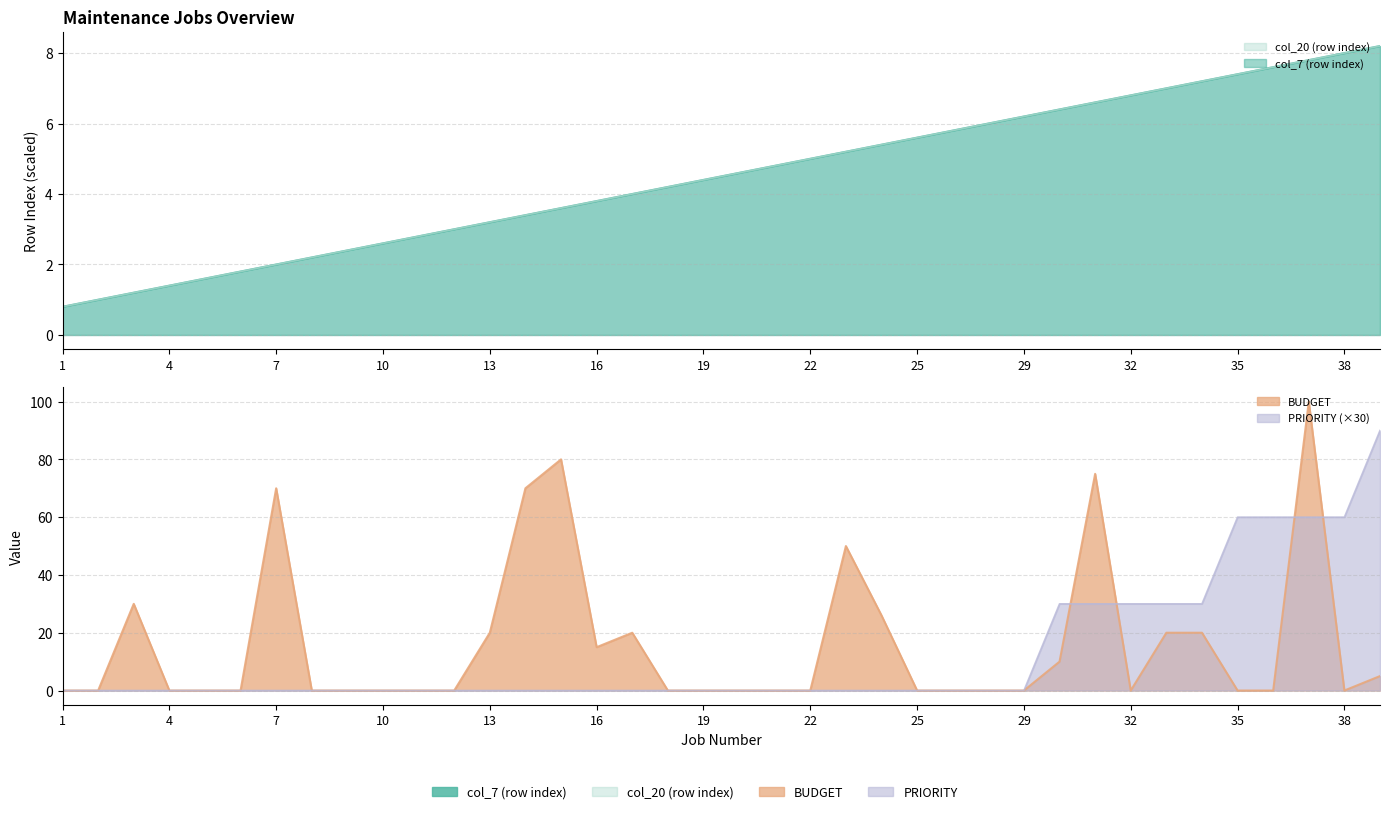

What is the difference between the highest and lowest values at 32?

30.0